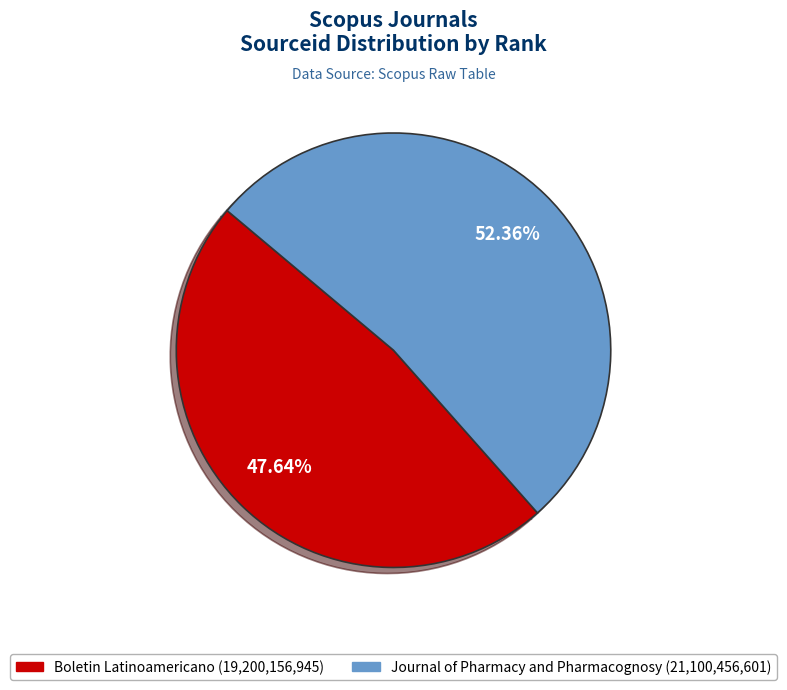

Is there a majority slice in this chart?

Yes